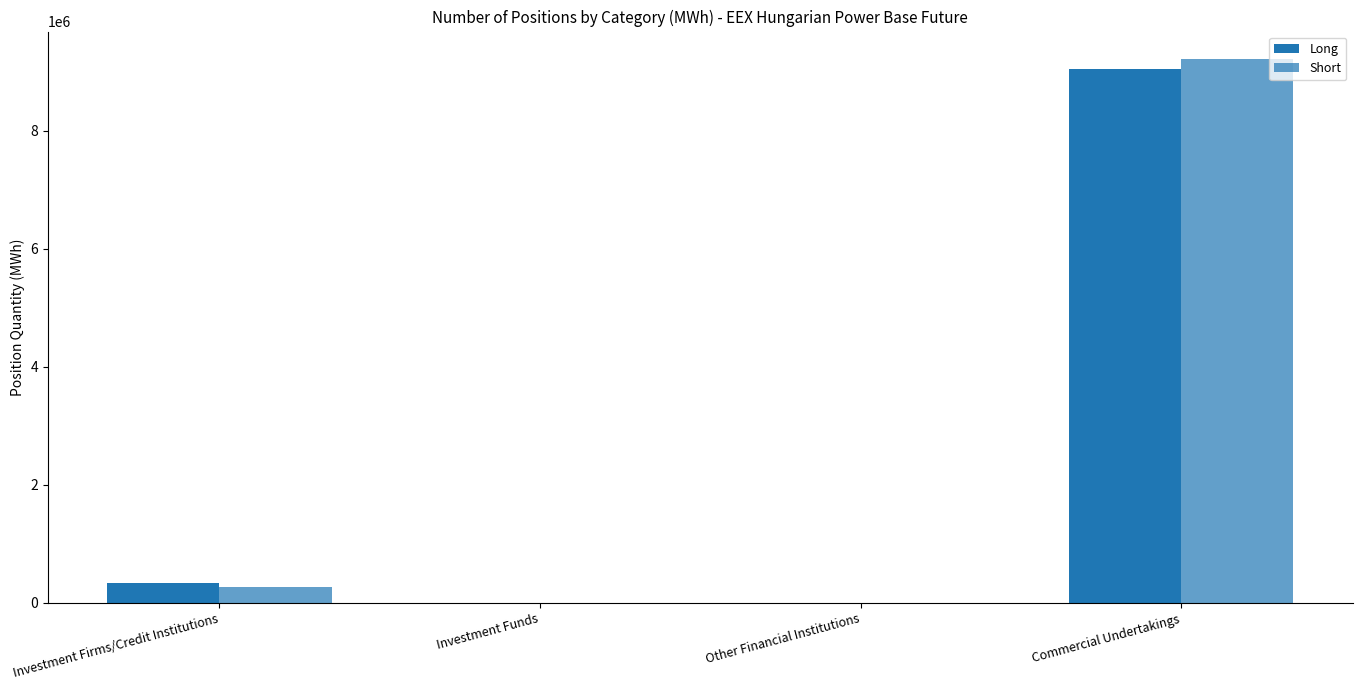

Are the bars grouped side by side (vs. stacked)?

Yes